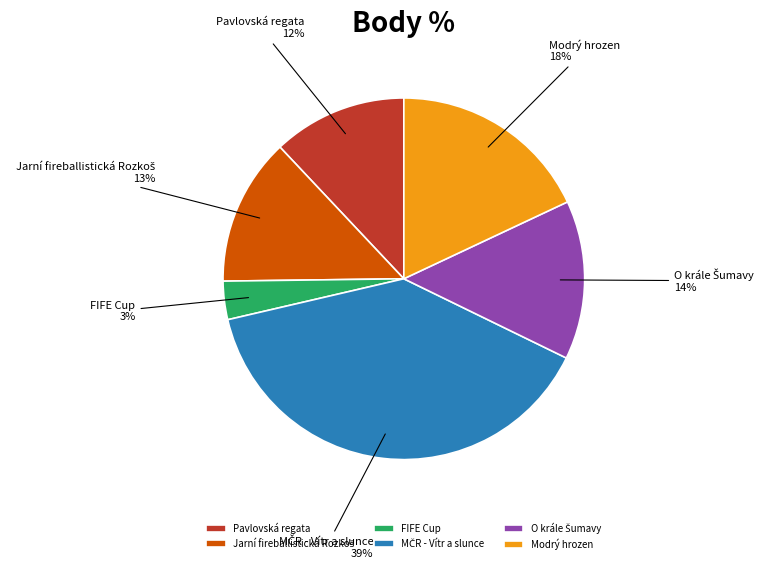

Between FIFE Cup and Modrý hrozen, which is larger?

Modrý hrozen